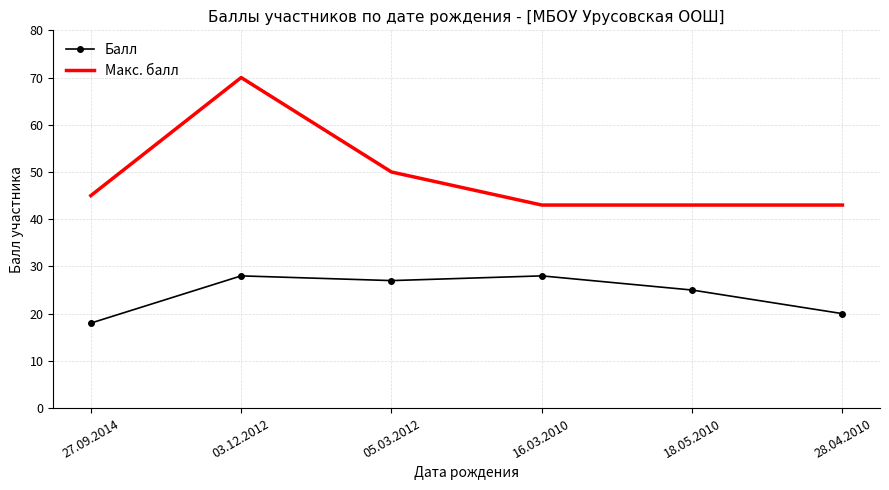

At 05.03.2012, list the series in order from smallest to largest.

Балл, Макс. балл